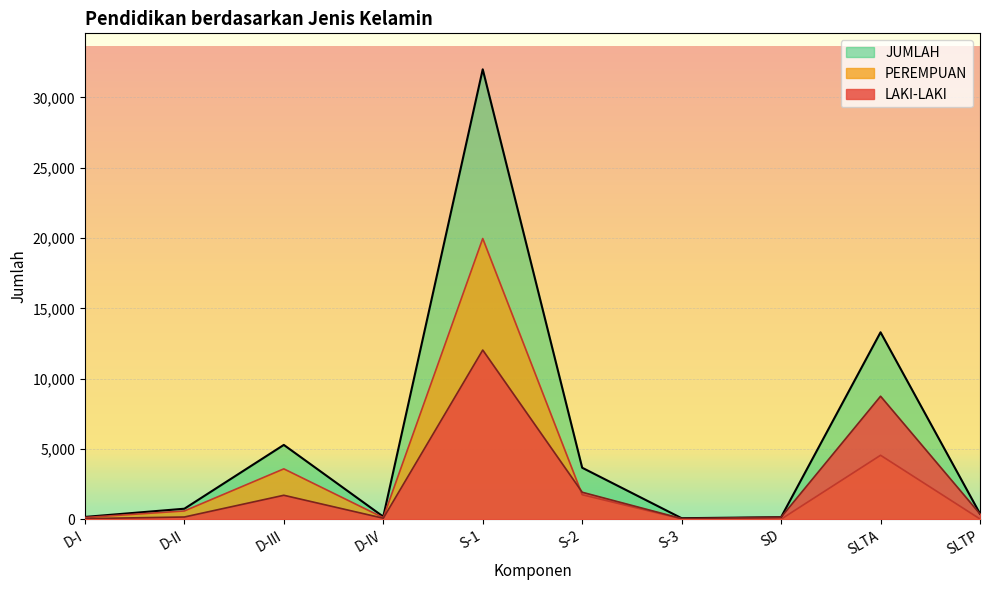

What is the approximate value of PEREMPUAN at S-3, to the nearest 10?

30